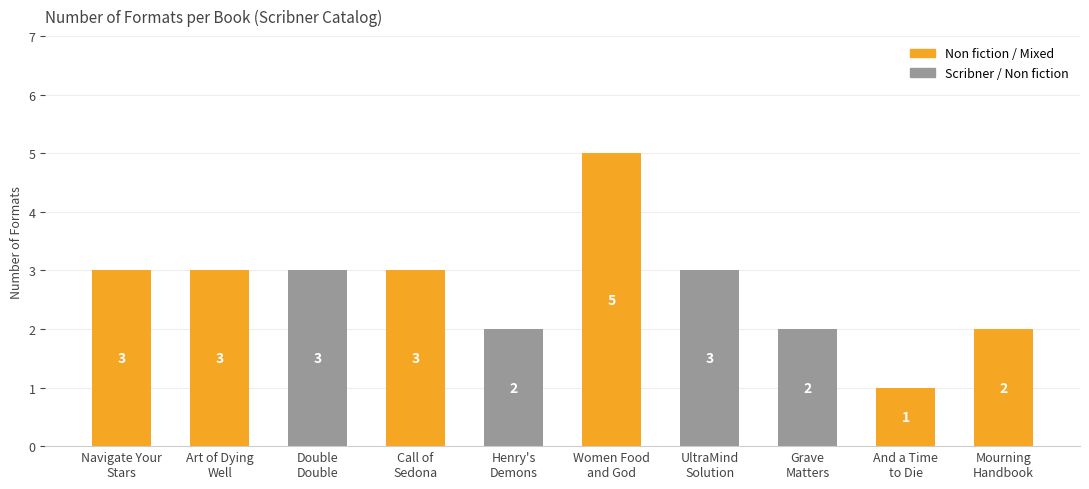

Reading left to right, extract all data points from this chart.

Navigate Your
Stars=3	Art of Dying
Well=3	Double
Double=3	Call of
Sedona=3	Henry's
Demons=2	Women Food
and God=5	UltraMind
Solution=3	Grave
Matters=2	And a Time
to Die=1	Mourning
Handbook=2